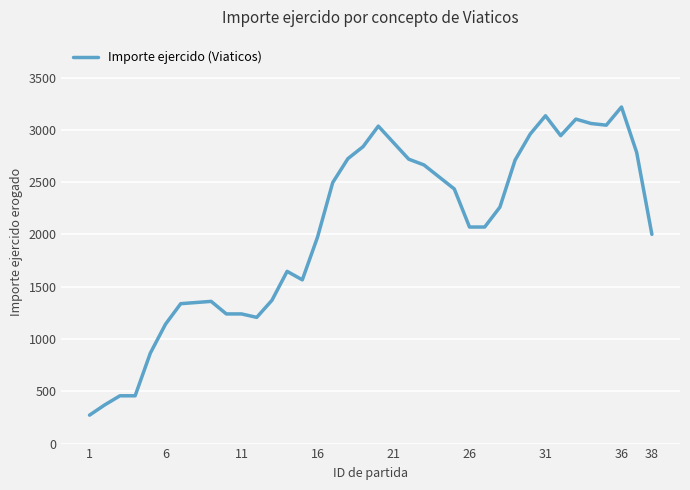

What is the maximum value shown in the chart?

3219